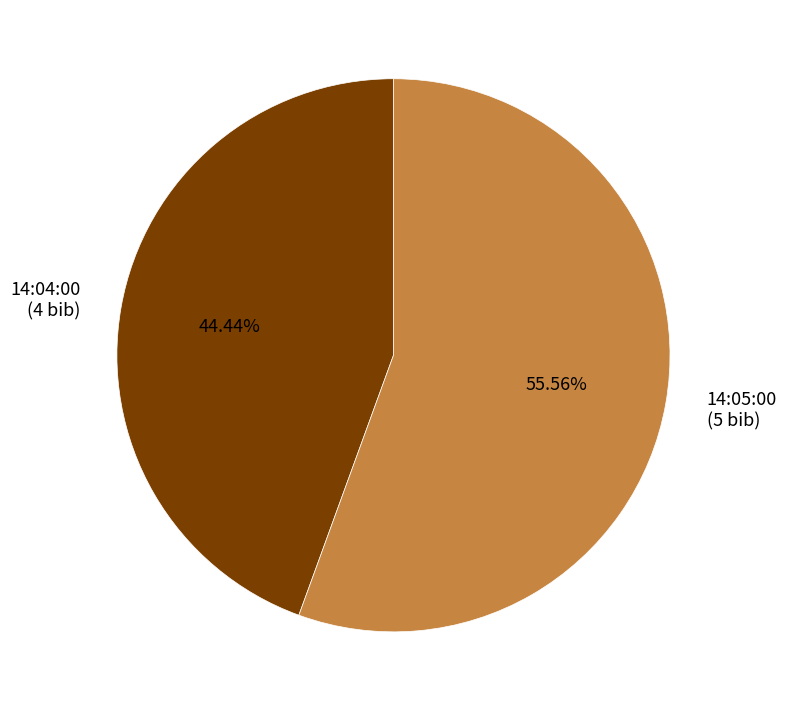

Which category accounts for the majority?

14:05:00